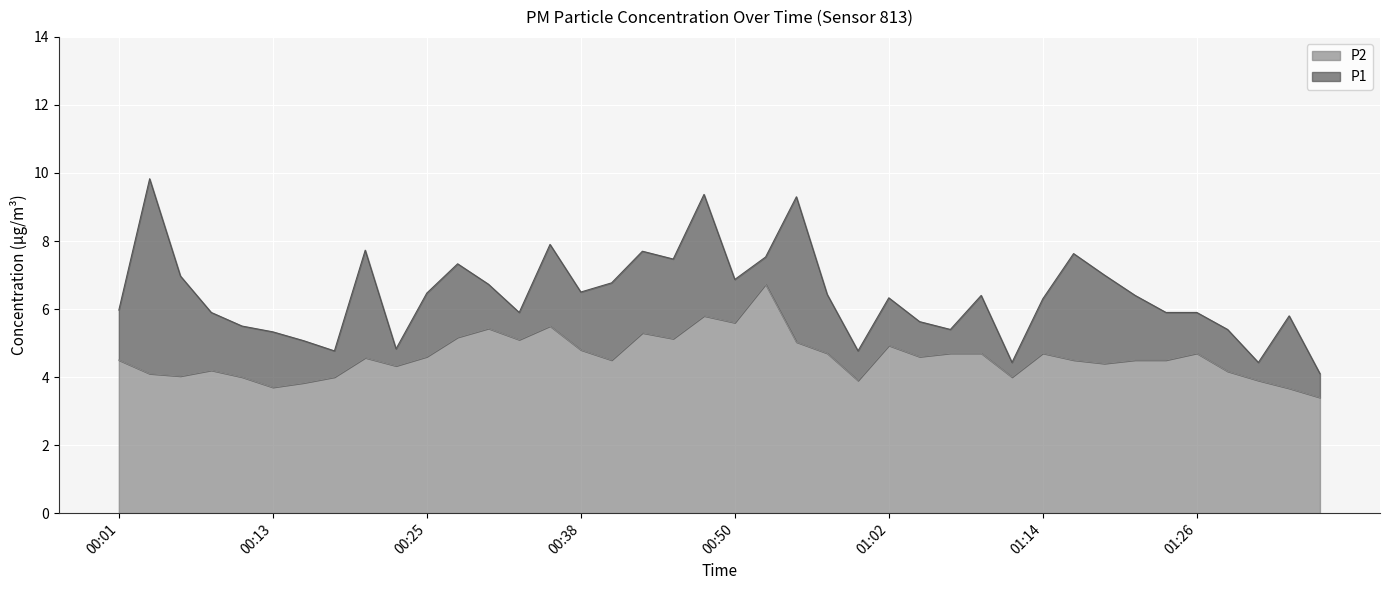

The value of P2 at 01:29 is 4.2. True or false?

True